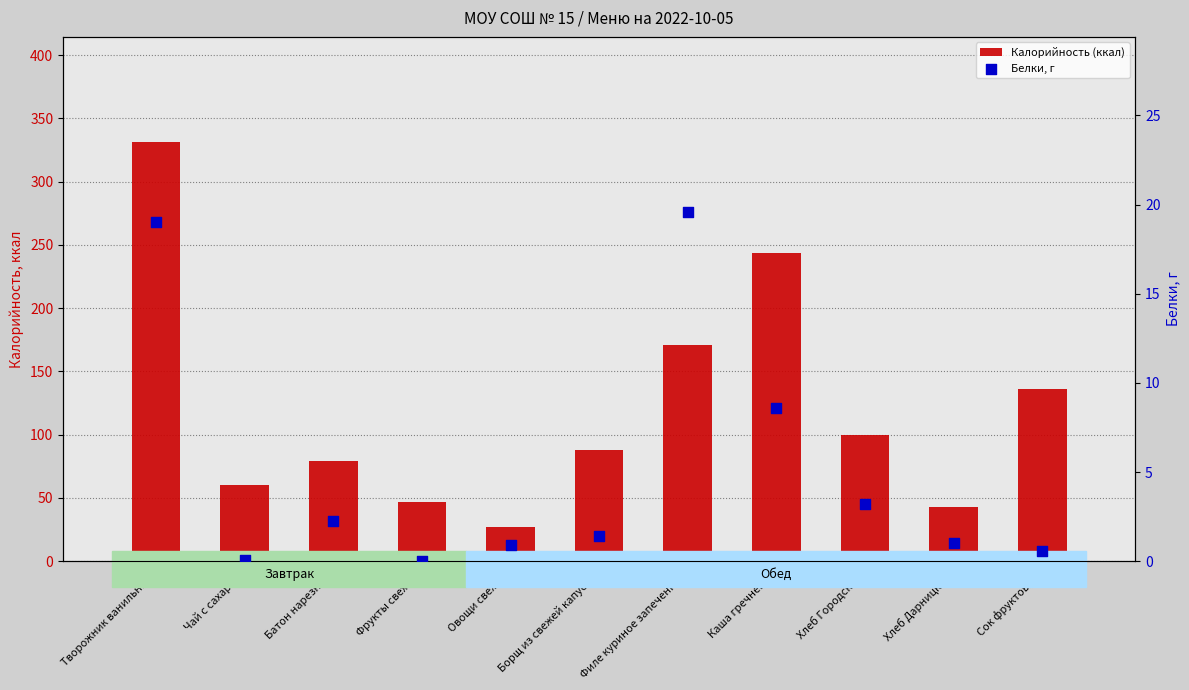

What is the total value across all series at Борщ из свежей капусты?

89.6